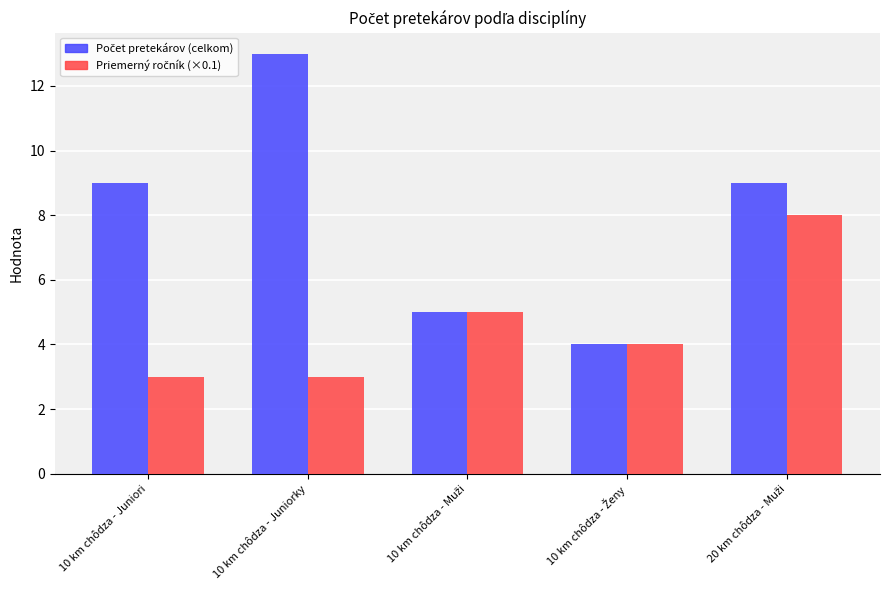

At which category does the chart reach its peak across all series?

10 km chôdza - Juniorky